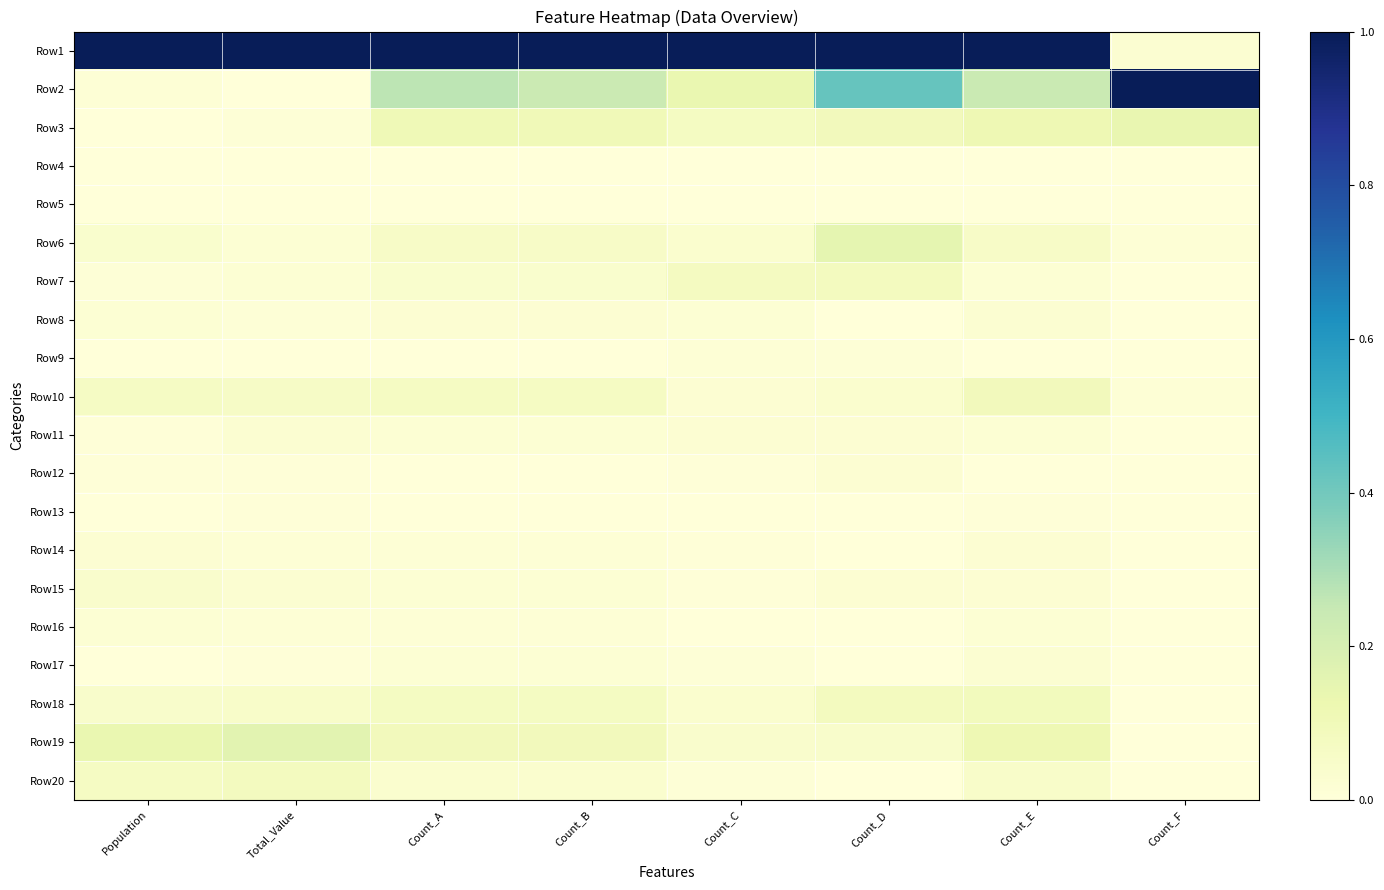

Reading left to right, extract all data points from this chart.

Row1: Population=1.0	Total_Value=1.0	Count_A=1.0	Count_B=1.0	Count_C=1.0	Count_D=1.0	Count_E=1.0	Count_F=0.0
Row2: Population=0.0	Total_Value=0.0	Count_A=0.3	Count_B=0.2	Count_C=0.1	Count_D=0.4	Count_E=0.2	Count_F=1.0
Row3: Population=0.0	Total_Value=0.0	Count_A=0.1	Count_B=0.1	Count_C=0.1	Count_D=0.1	Count_E=0.1	Count_F=0.1
Row4: Population=0.0	Total_Value=0.0	Count_A=0.0	Count_B=0.0	Count_C=0.0	Count_D=0.0	Count_E=0.0	Count_F=0.0
Row5: Population=0.0	Total_Value=0.0	Count_A=0.0	Count_B=0.0	Count_C=0.0	Count_D=0.0	Count_E=0.0	Count_F=0.0
Row6: Population=0.0	Total_Value=0.0	Count_A=0.1	Count_B=0.1	Count_C=0.0	Count_D=0.1	Count_E=0.1	Count_F=0.0
Row7: Population=0.0	Total_Value=0.0	Count_A=0.0	Count_B=0.0	Count_C=0.1	Count_D=0.1	Count_E=0.0	Count_F=0.0
Row8: Population=0.0	Total_Value=0.0	Count_A=0.0	Count_B=0.0	Count_C=0.0	Count_D=0.0	Count_E=0.0	Count_F=0.0
Row9: Population=0.0	Total_Value=0.0	Count_A=0.0	Count_B=0.0	Count_C=0.0	Count_D=0.0	Count_E=0.0	Count_F=0.0
Row10: Population=0.1	Total_Value=0.1	Count_A=0.1	Count_B=0.1	Count_C=0.0	Count_D=0.0	Count_E=0.1	Count_F=0.0
Row11: Population=0.0	Total_Value=0.0	Count_A=0.0	Count_B=0.0	Count_C=0.0	Count_D=0.0	Count_E=0.0	Count_F=0.0
Row12: Population=0.0	Total_Value=0.0	Count_A=0.0	Count_B=0.0	Count_C=0.0	Count_D=0.0	Count_E=0.0	Count_F=0.0
Row13: Population=0.0	Total_Value=0.0	Count_A=0.0	Count_B=0.0	Count_C=0.0	Count_D=0.0	Count_E=0.0	Count_F=0.0
Row14: Population=0.0	Total_Value=0.0	Count_A=0.0	Count_B=0.0	Count_C=0.0	Count_D=0.0	Count_E=0.0	Count_F=0.0
Row15: Population=0.0	Total_Value=0.0	Count_A=0.0	Count_B=0.0	Count_C=0.0	Count_D=0.0	Count_E=0.0	Count_F=0.0
Row16: Population=0.0	Total_Value=0.0	Count_A=0.0	Count_B=0.0	Count_C=0.0	Count_D=0.0	Count_E=0.0	Count_F=0.0
Row17: Population=0.0	Total_Value=0.0	Count_A=0.0	Count_B=0.0	Count_C=0.0	Count_D=0.0	Count_E=0.0	Count_F=0.0
Row18: Population=0.0	Total_Value=0.1	Count_A=0.1	Count_B=0.1	Count_C=0.0	Count_D=0.1	Count_E=0.1	Count_F=0.0
Row19: Population=0.1	Total_Value=0.2	Count_A=0.1	Count_B=0.1	Count_C=0.0	Count_D=0.0	Count_E=0.1	Count_F=0.0
Row20: Population=0.1	Total_Value=0.1	Count_A=0.0	Count_B=0.0	Count_C=0.0	Count_D=0.0	Count_E=0.0	Count_F=0.0